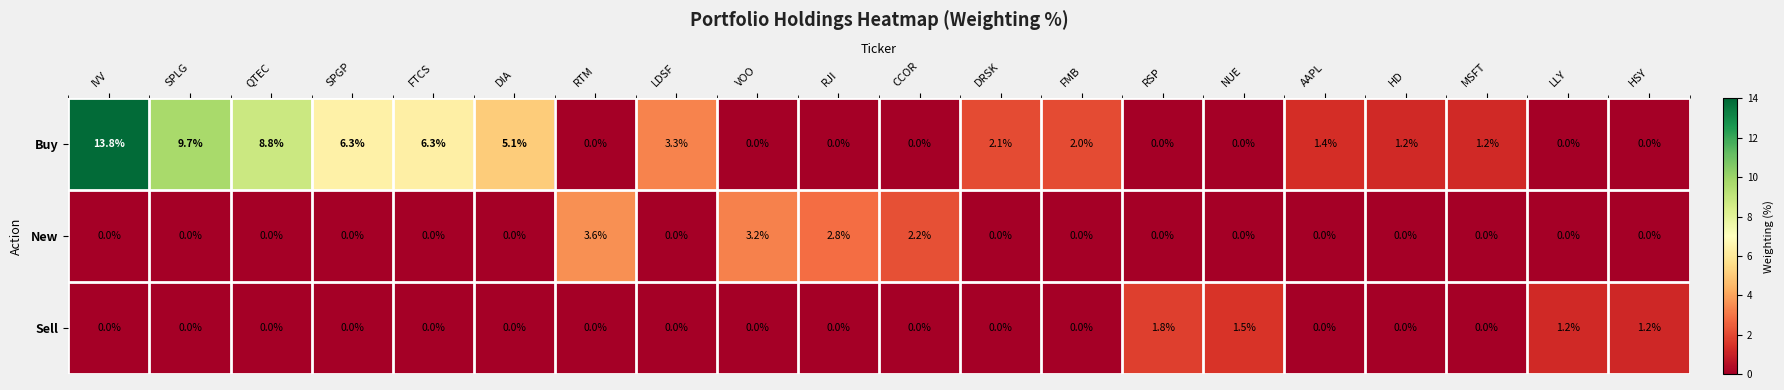

What is the sum of all Buy values?

61.2